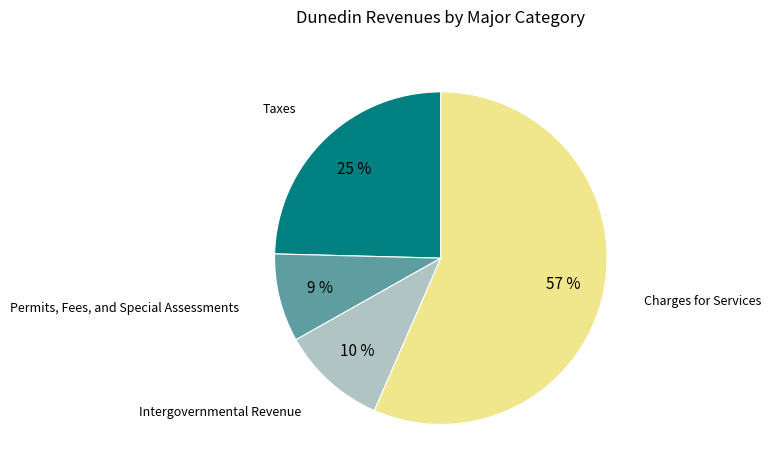

To the nearest percent, what is the average slice percentage?

25%